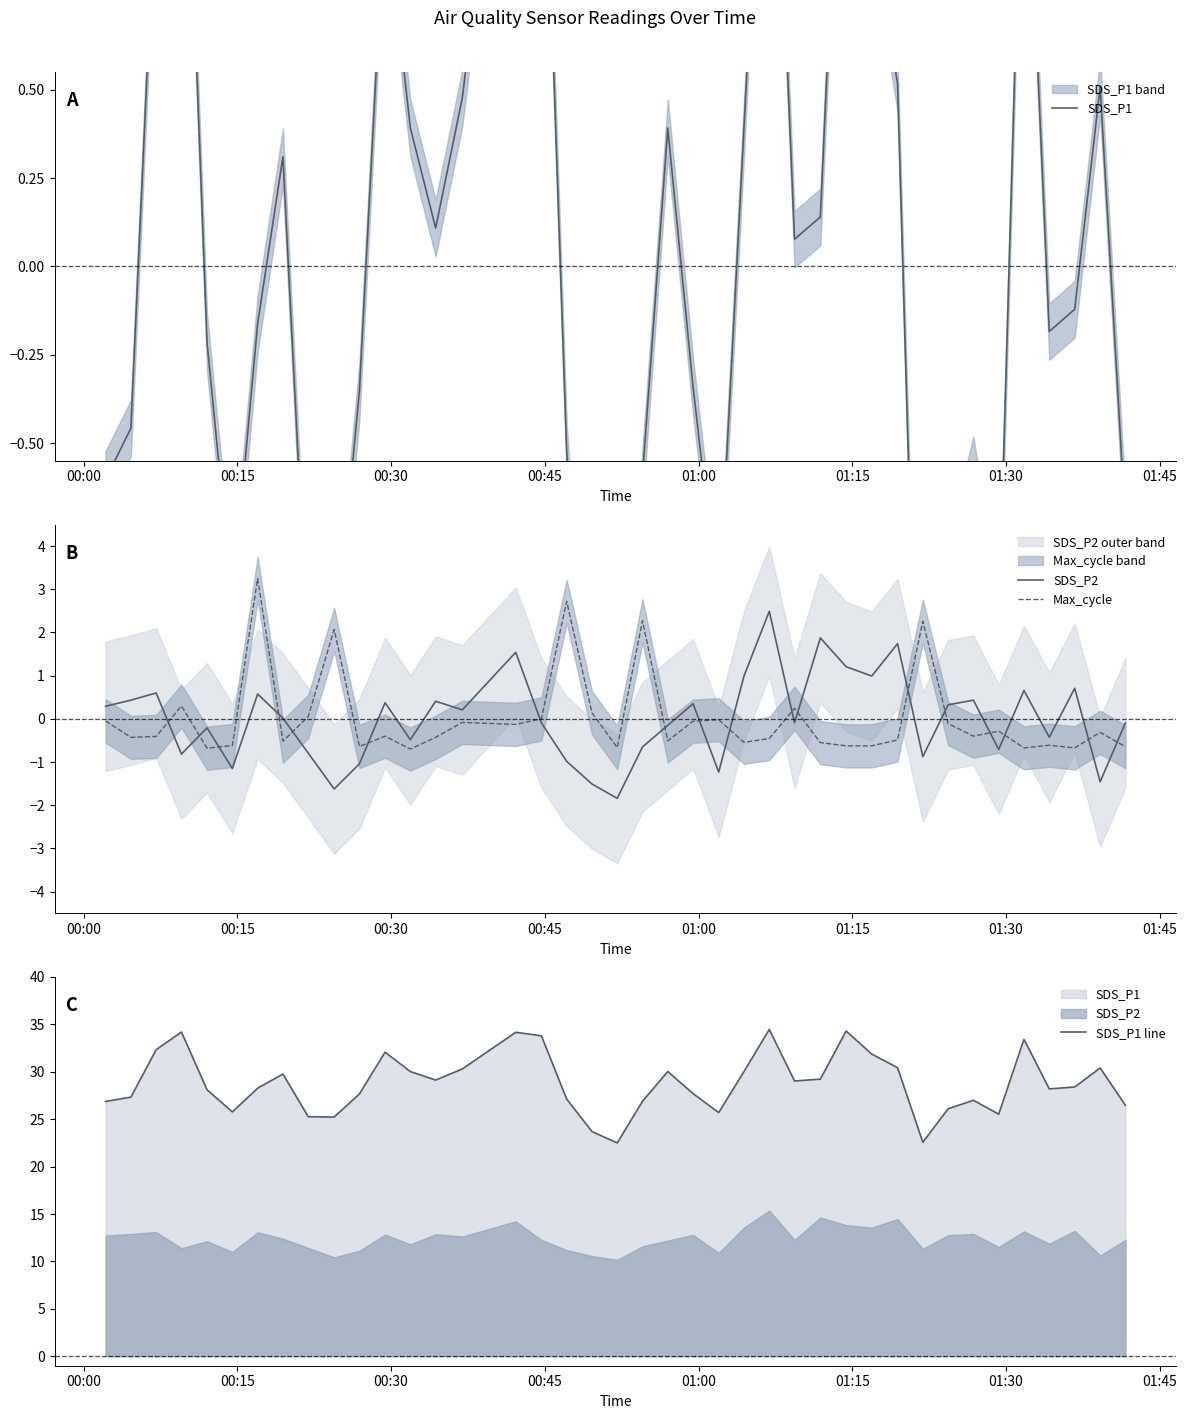

True or false: SDS_P2 and SDS_P1 intersect in this chart.

True